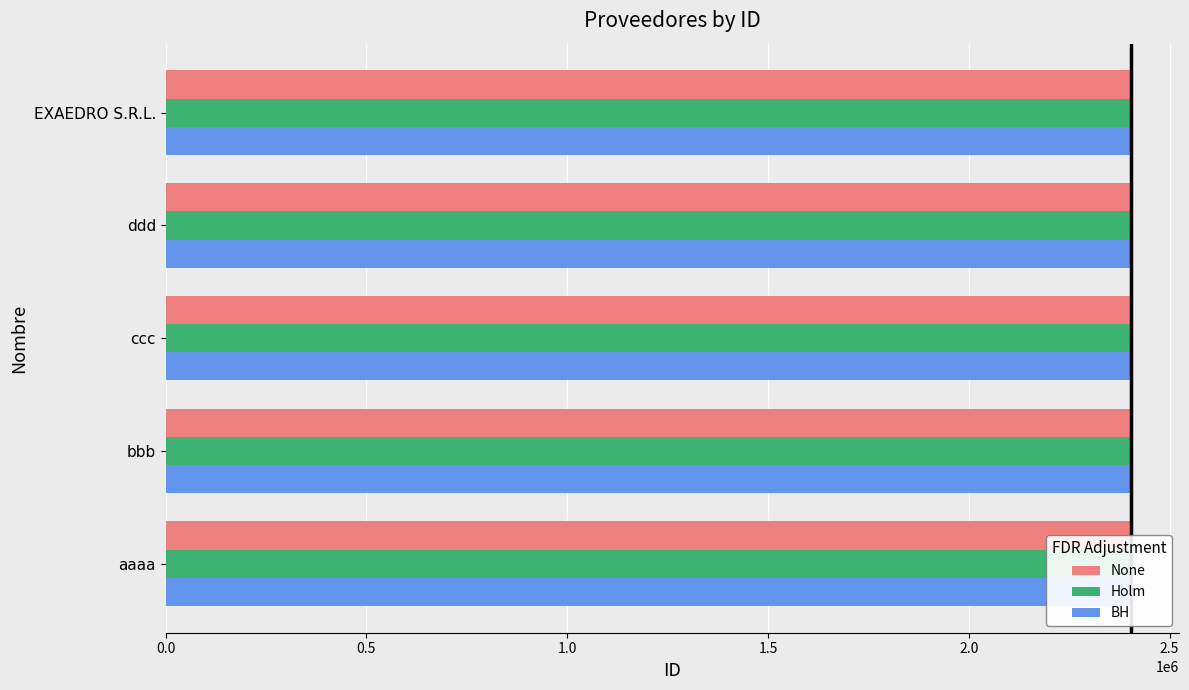

What is the total value across all series at aaaa?

7208382